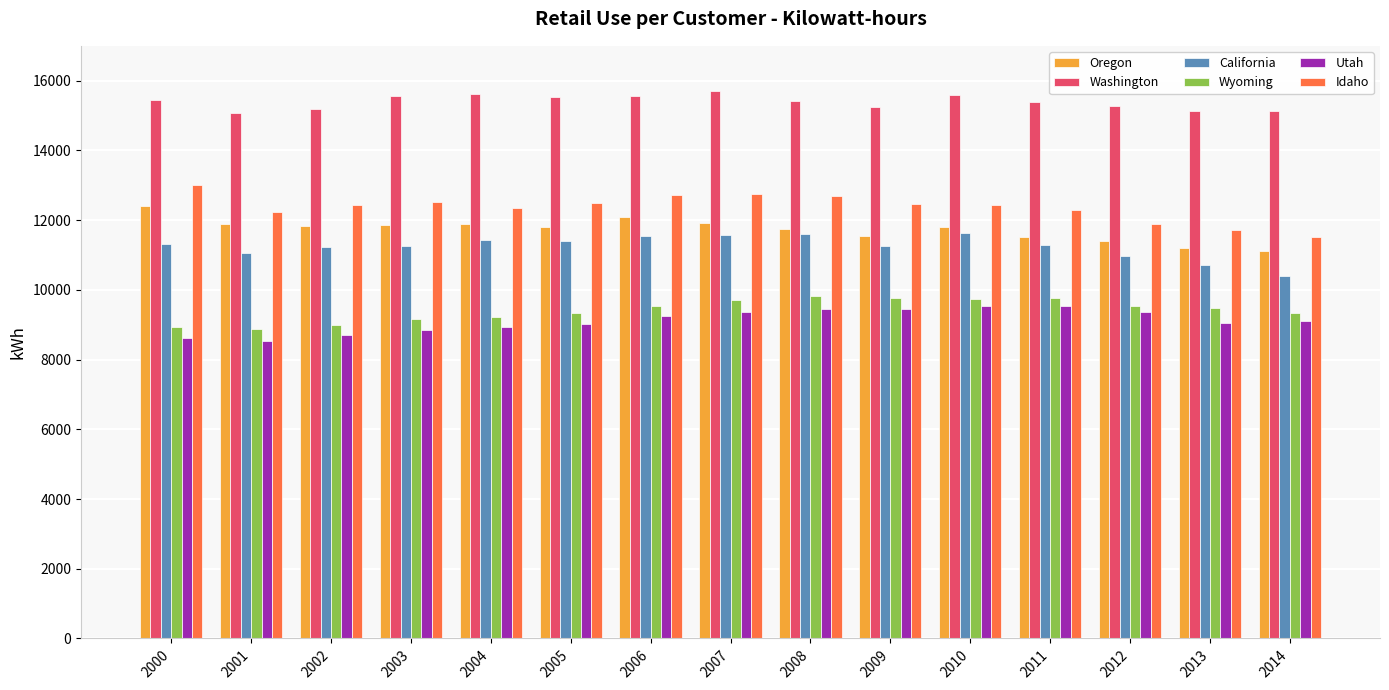

What is the minimum value shown in the chart?

8519.3